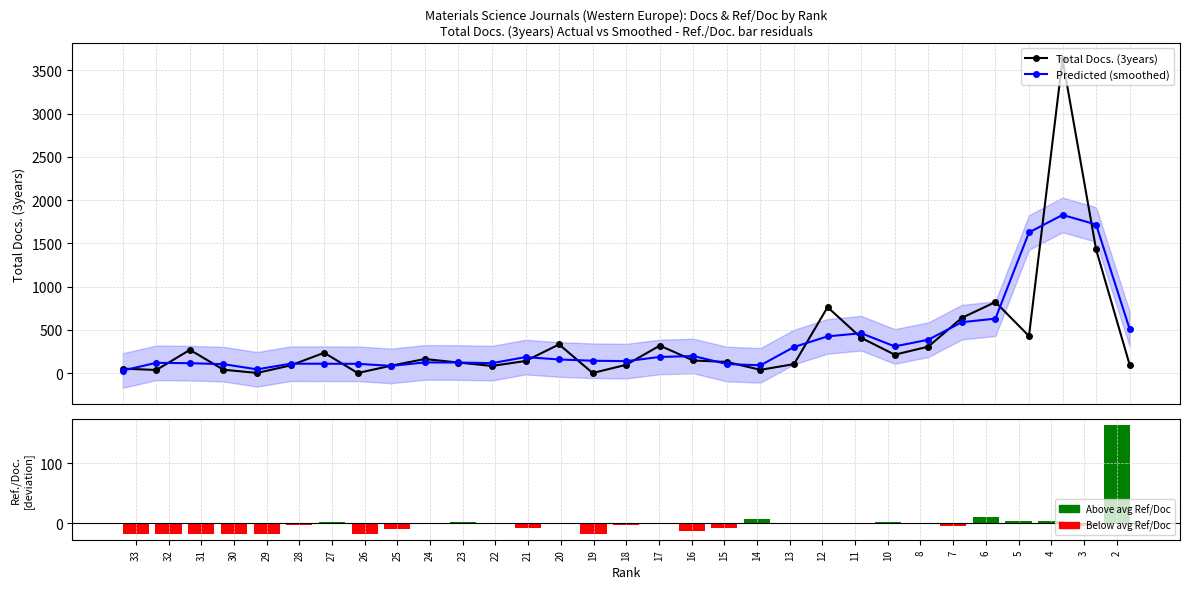

Which has a higher value, 10 or 8?

8